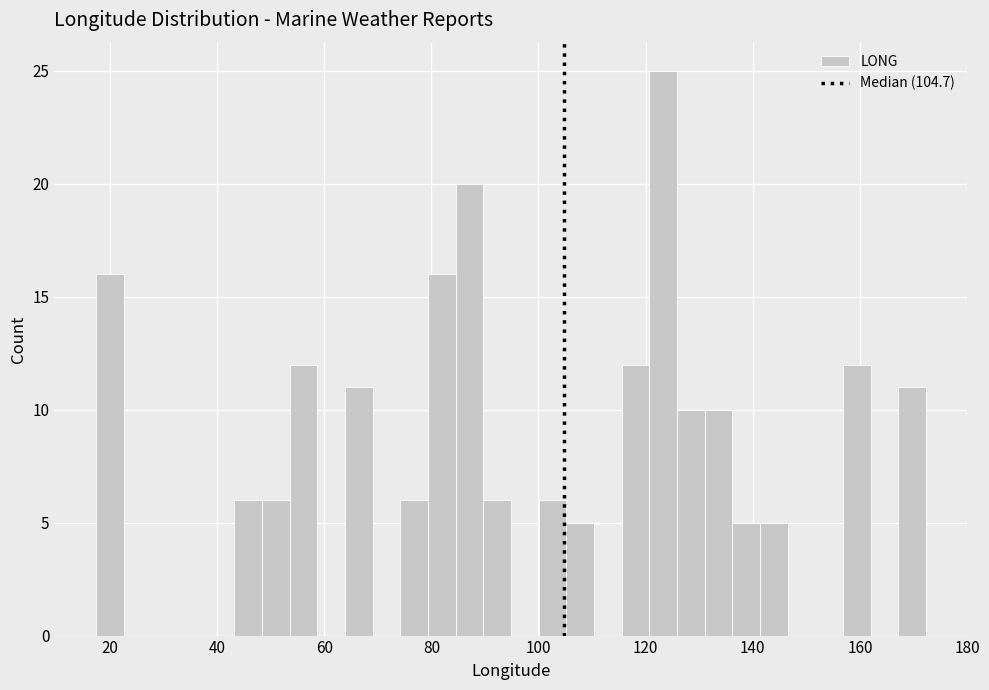

Around what value on the x-axis is the tallest bar? Give the approximate position of its centre, as read against the axis.

124